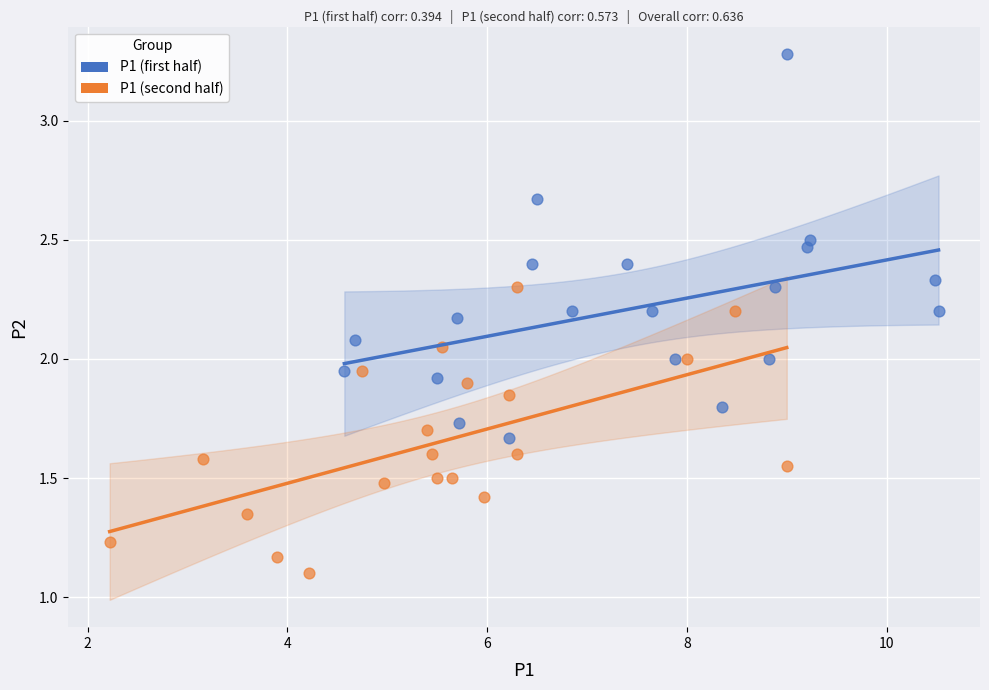

Which series contains the lowest Y value?

P1 (second half)